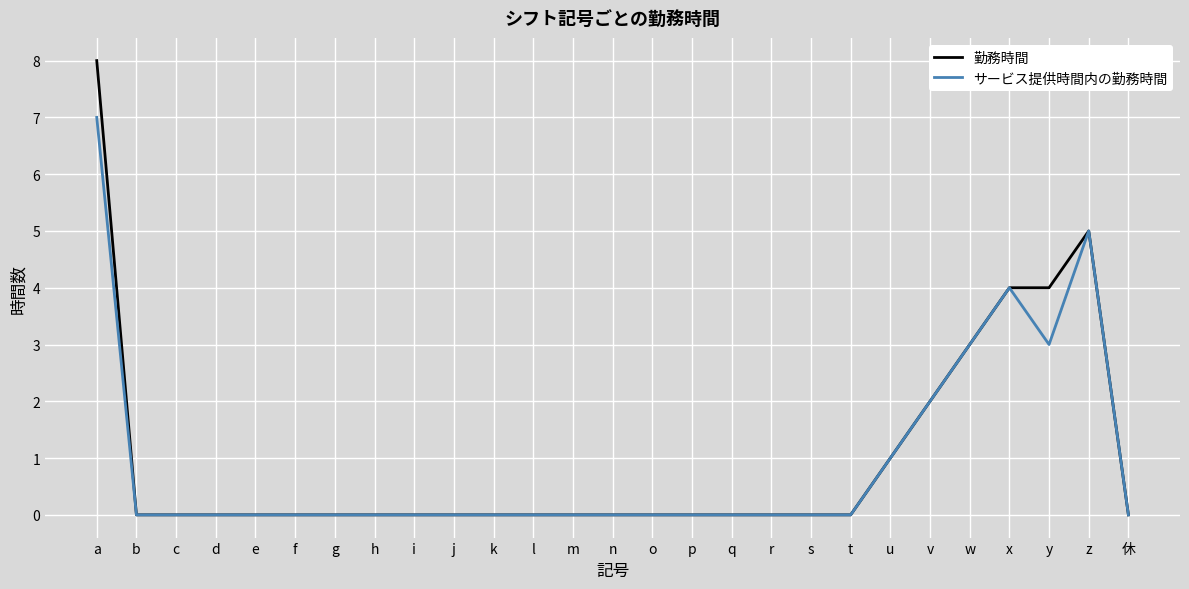

At which label does 勤務時間 reach its peak?

a